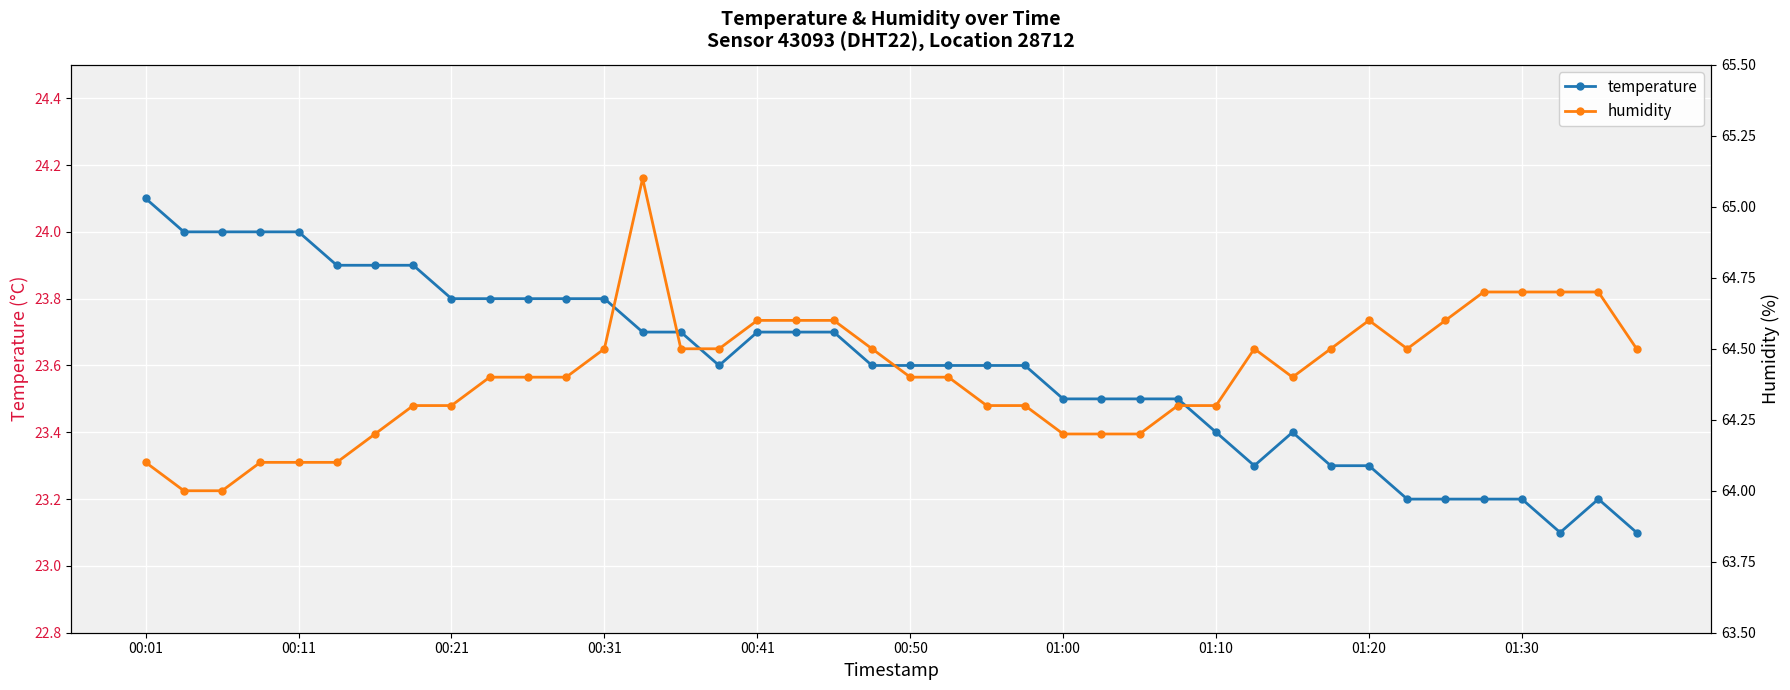

What is the sum of the humidity values at 37 and 19?

129.2